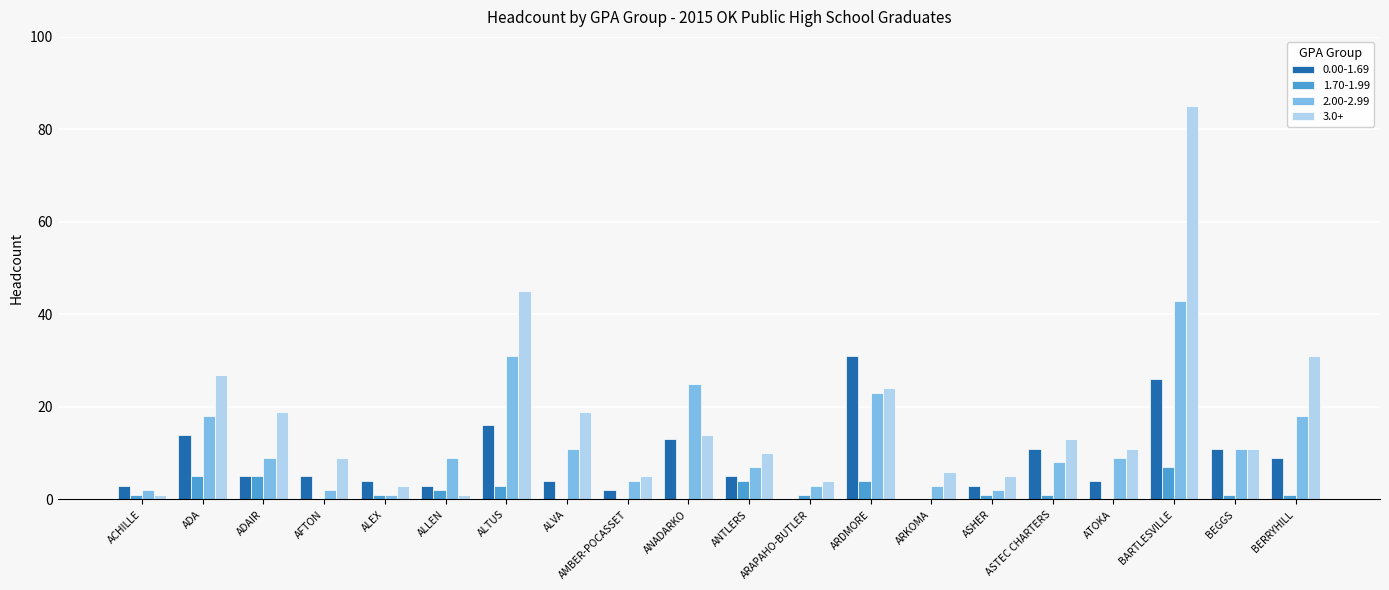

How many distinct data groups are displayed?

4